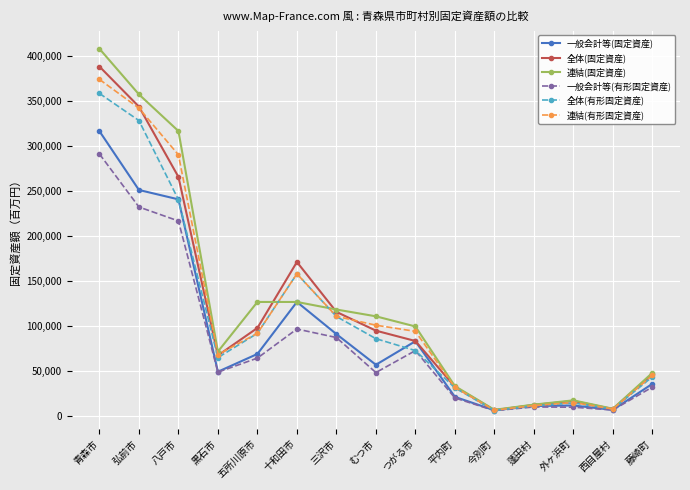

Which series has the largest range (max minus min)?

連結(固定資産)